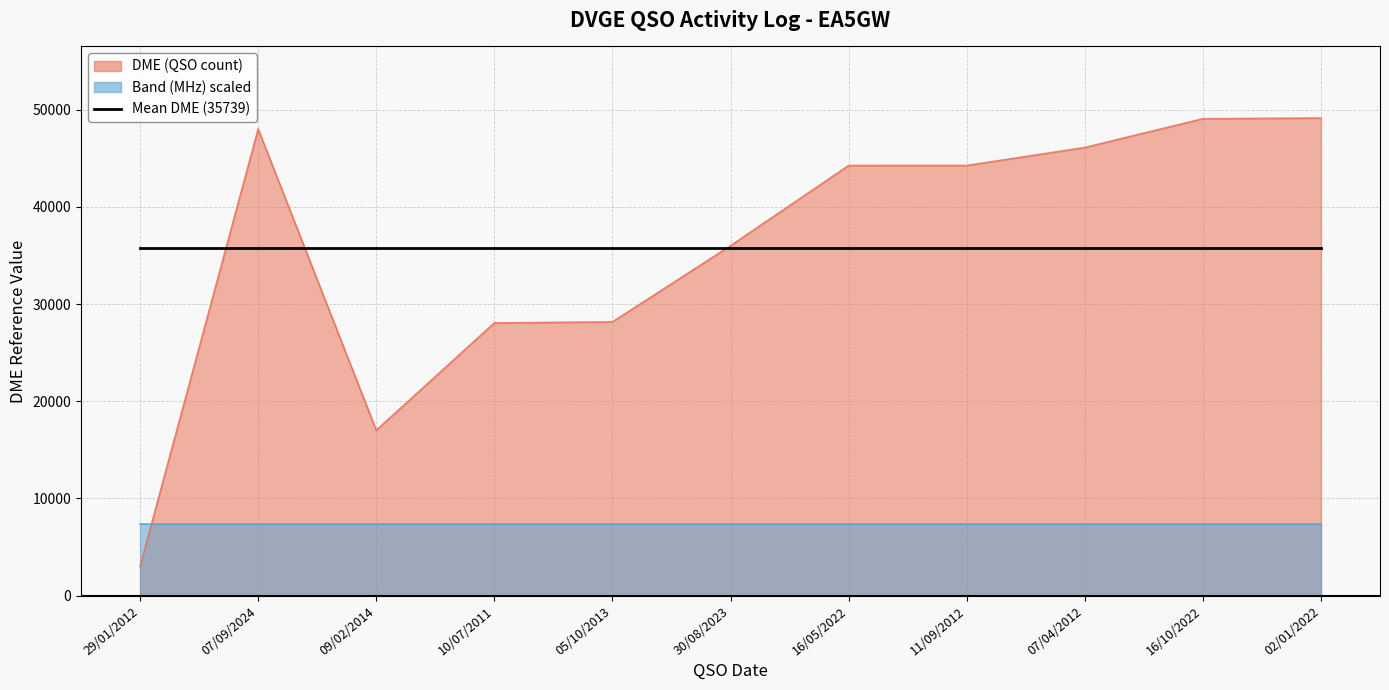

Approximately how many times larger is the value at 11/09/2012 compared to 30/08/2023?

1.2